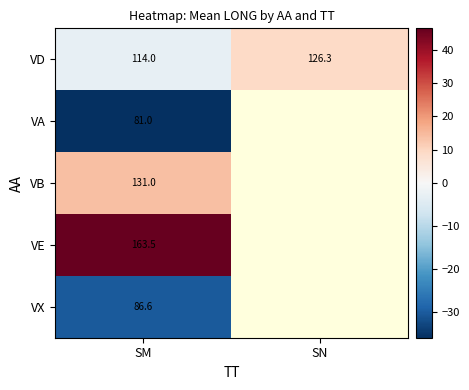

Is the value of VD at SM greater than the value of VE at SM?

No